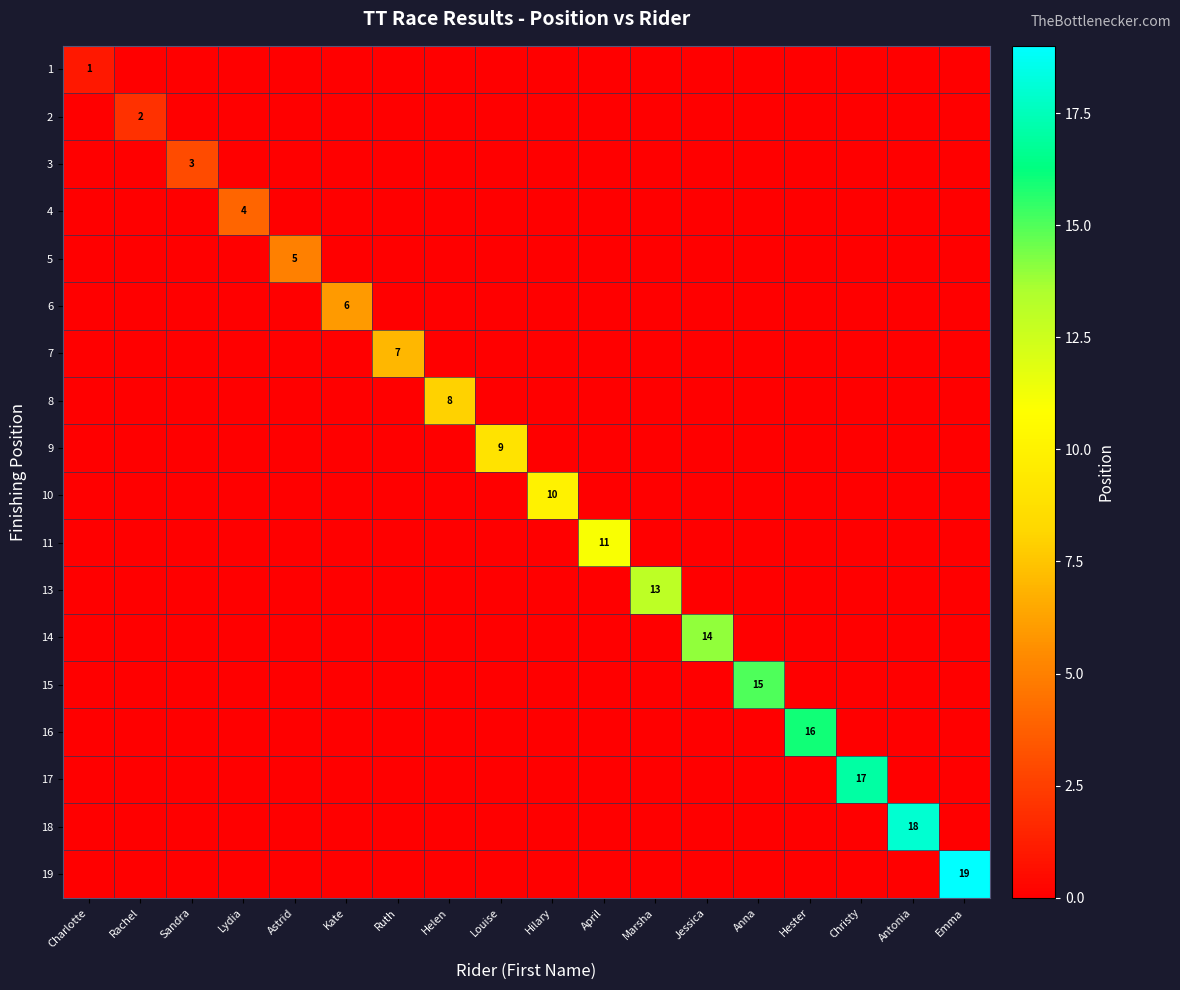

Is the value of 16 at Charlotte greater than the value of 6 at Antonia?

No